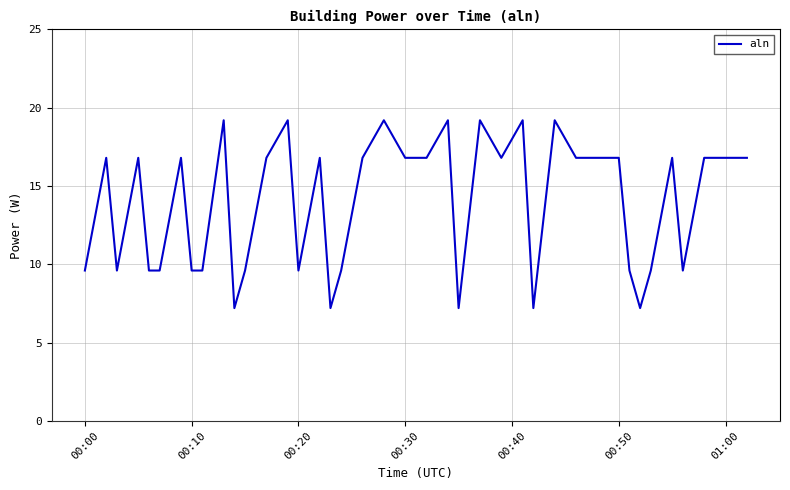

What is the minimum value shown in the chart?

7.2